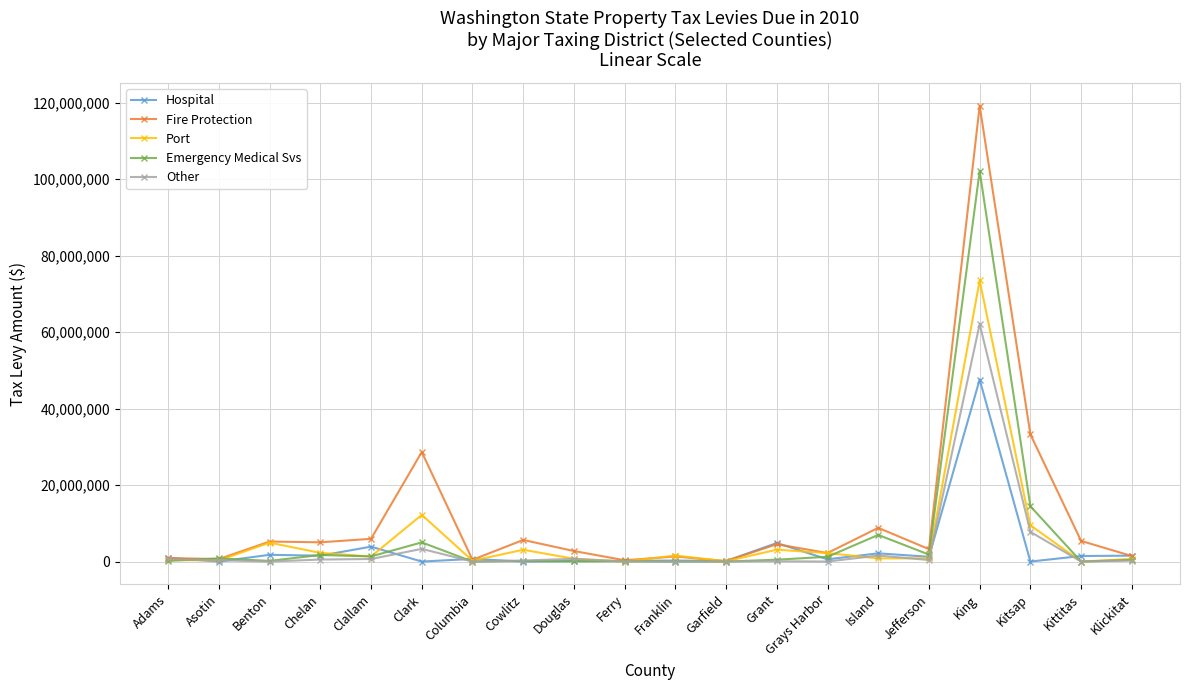

Count the number of categories in the chart.

20